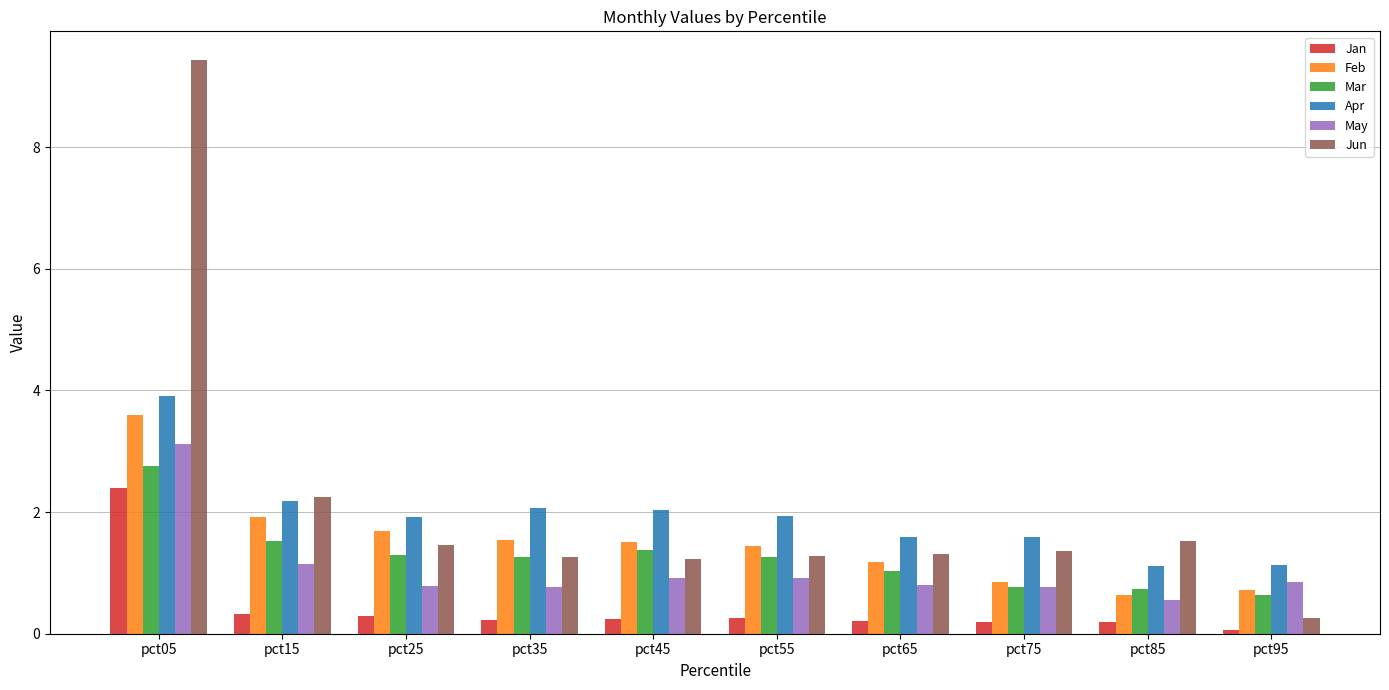

Where does the Feb series first go above 1?

pct05